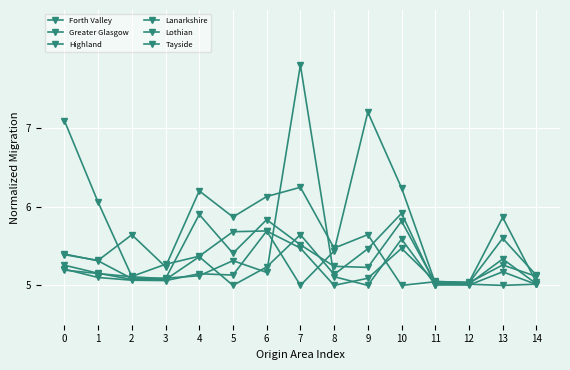

How many series are shown in this chart?

6